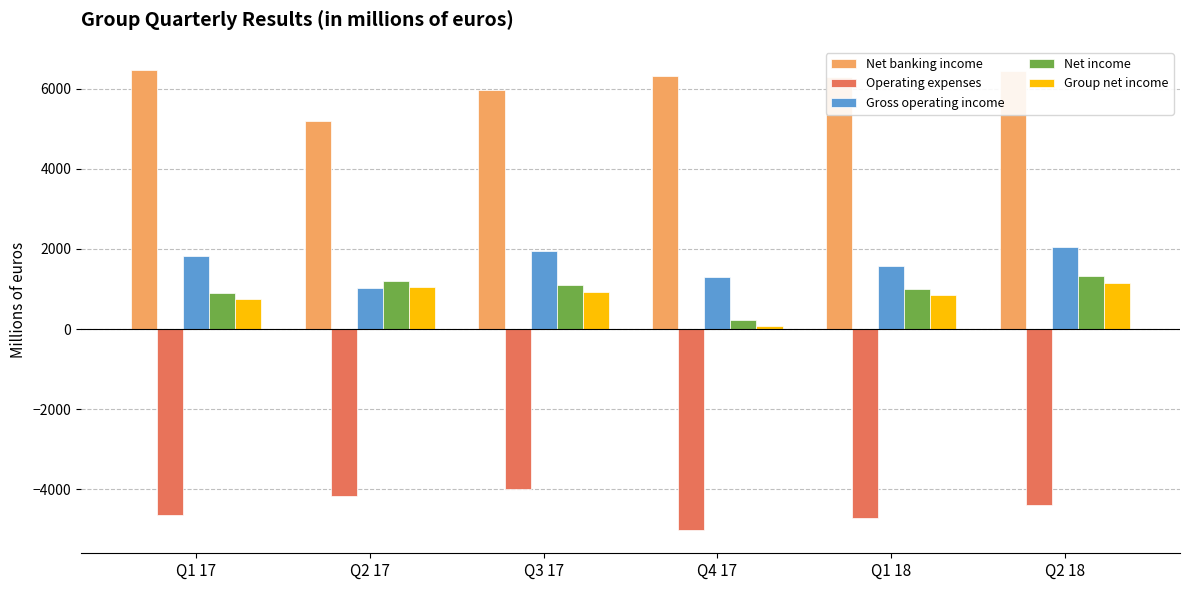

What is the value of the Net banking income bar at the 6th from the left?

6454